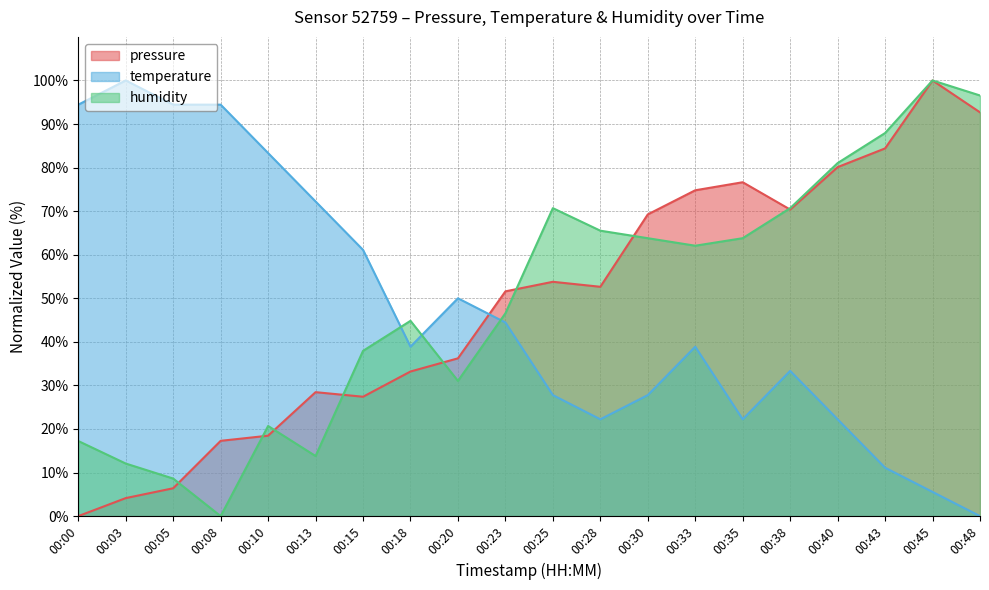

At which category is the sum across all series the highest?

00:45